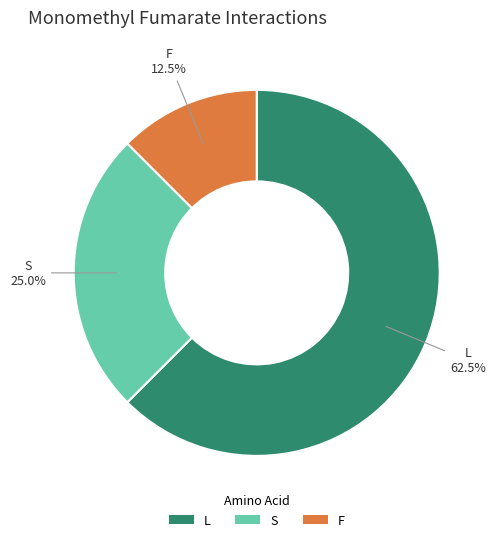

Does L represent more than half of the total?

Yes